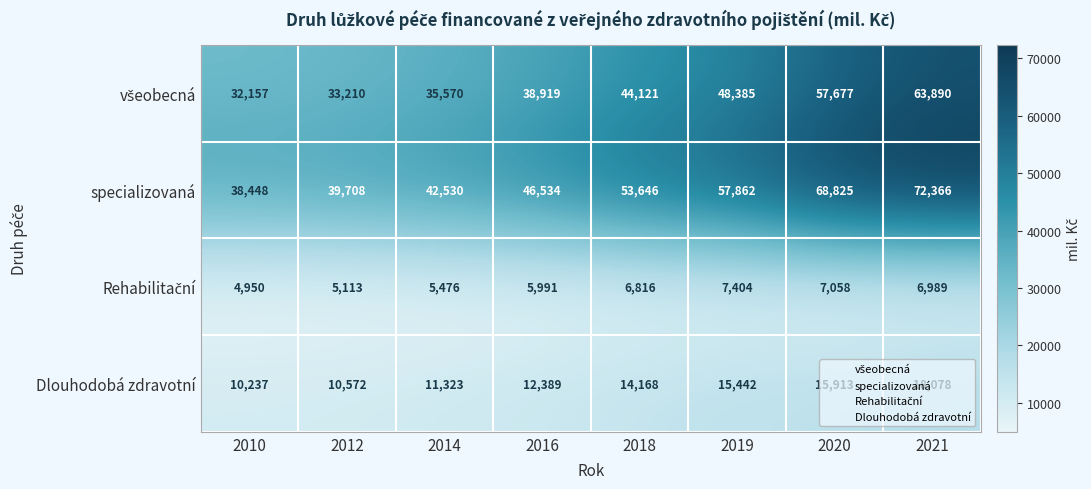

Which category has the highest value in the Dlouhodobá zdravotní series?

2021